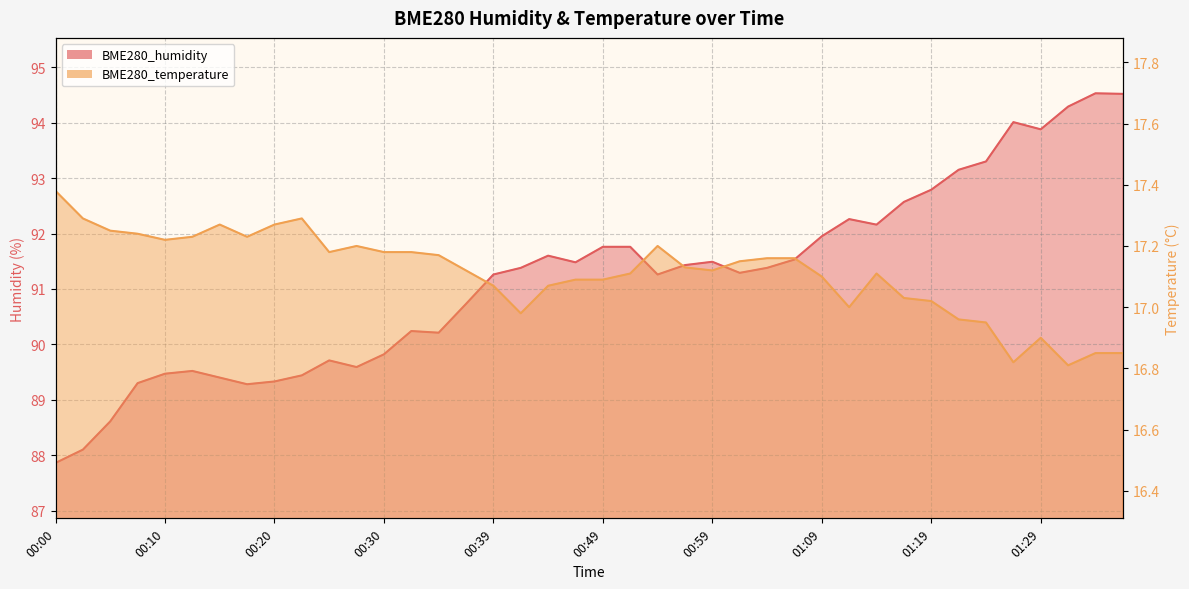

Which category has the lowest value across all series?

01:34